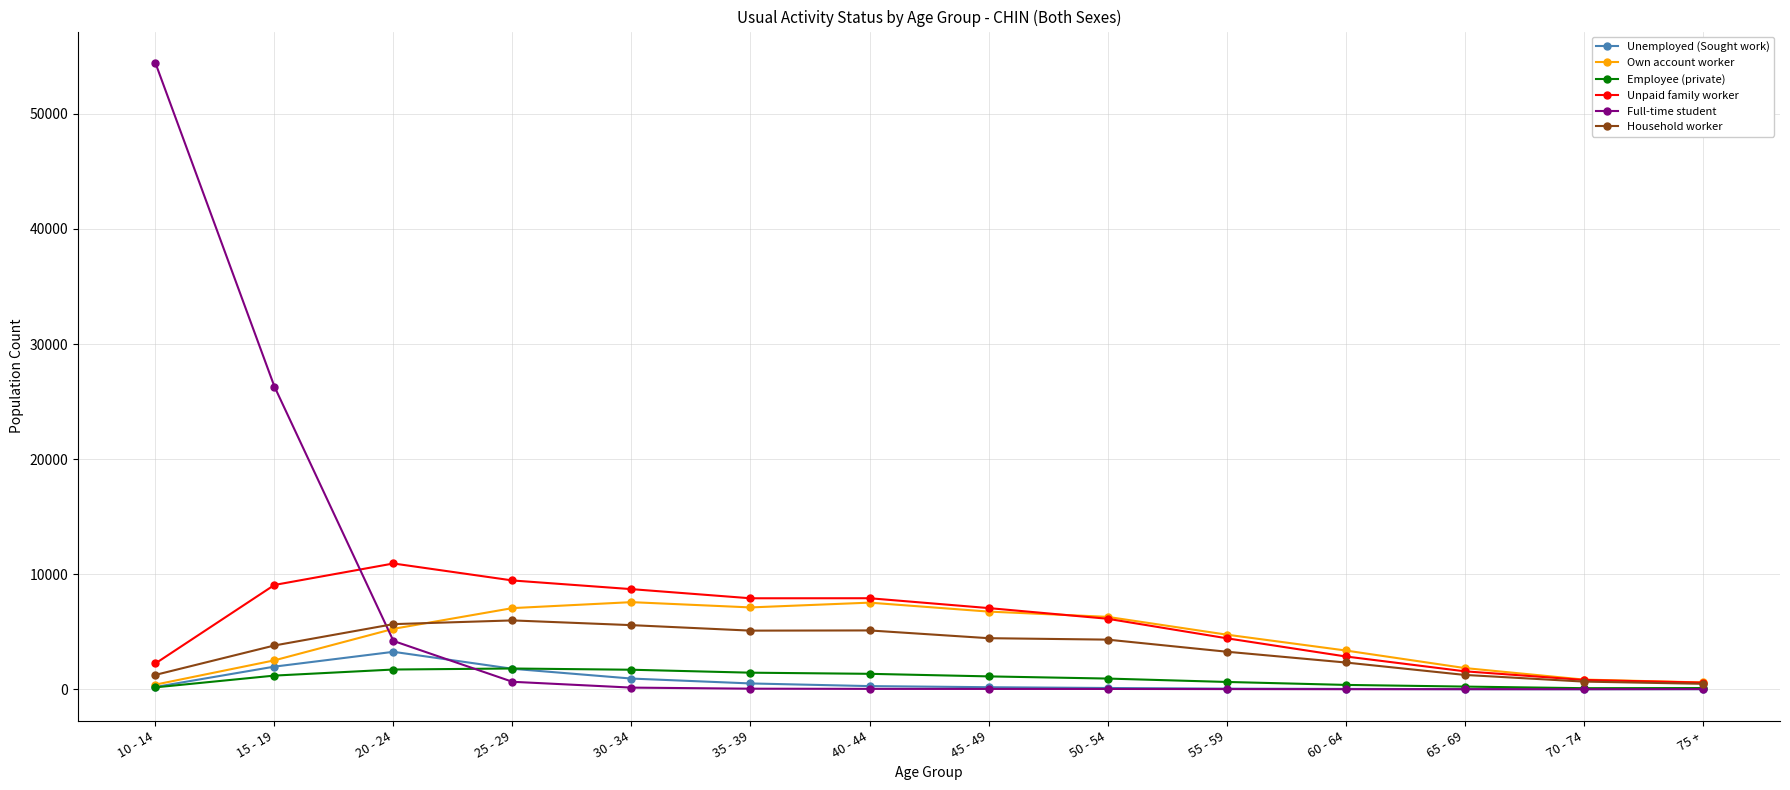

Which series has the largest range (max minus min)?

Full-time student